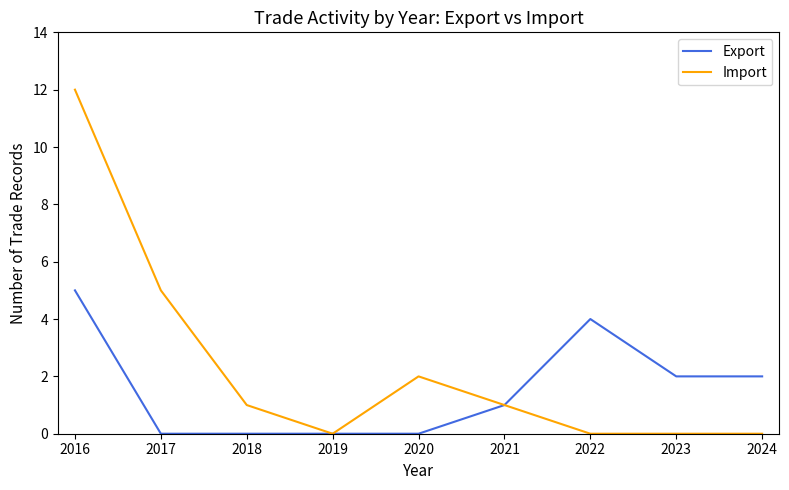

At which category does the chart reach its peak across all series?

2016